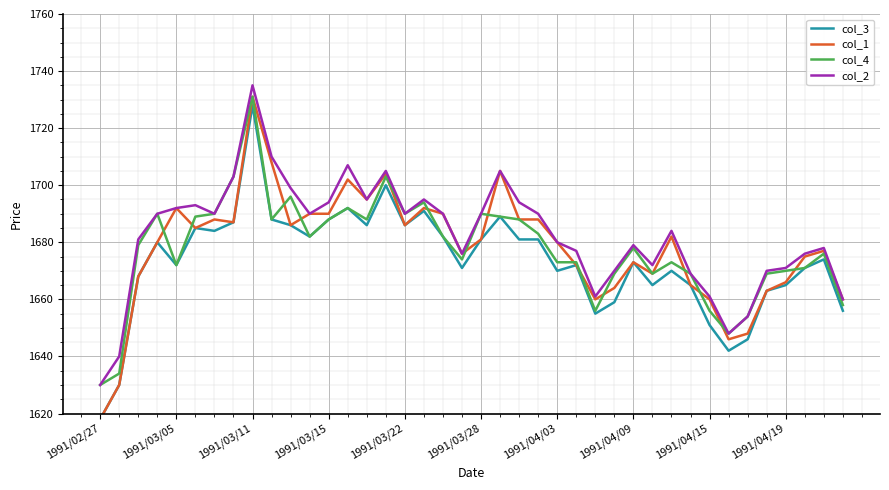

Between 19 and 11, which is larger?

11